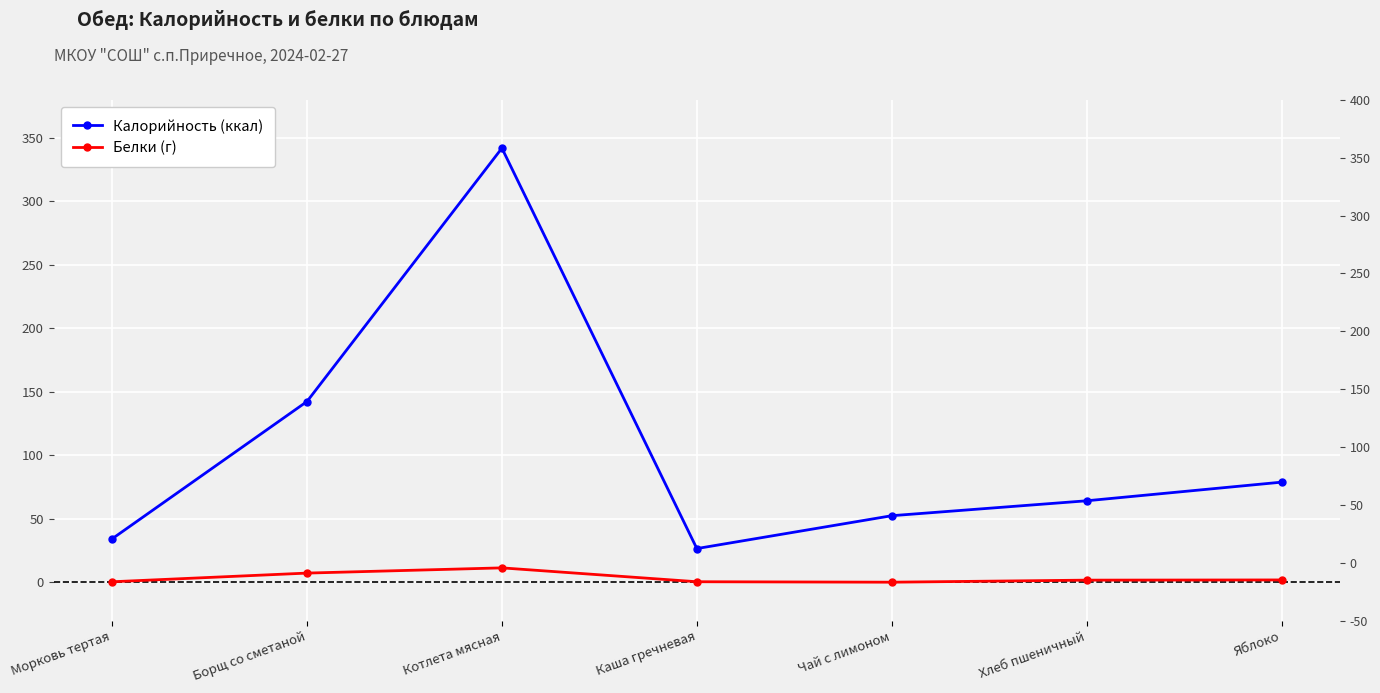

True or false: Калорийность (ккал) and Белки (г) cross at least once.

False